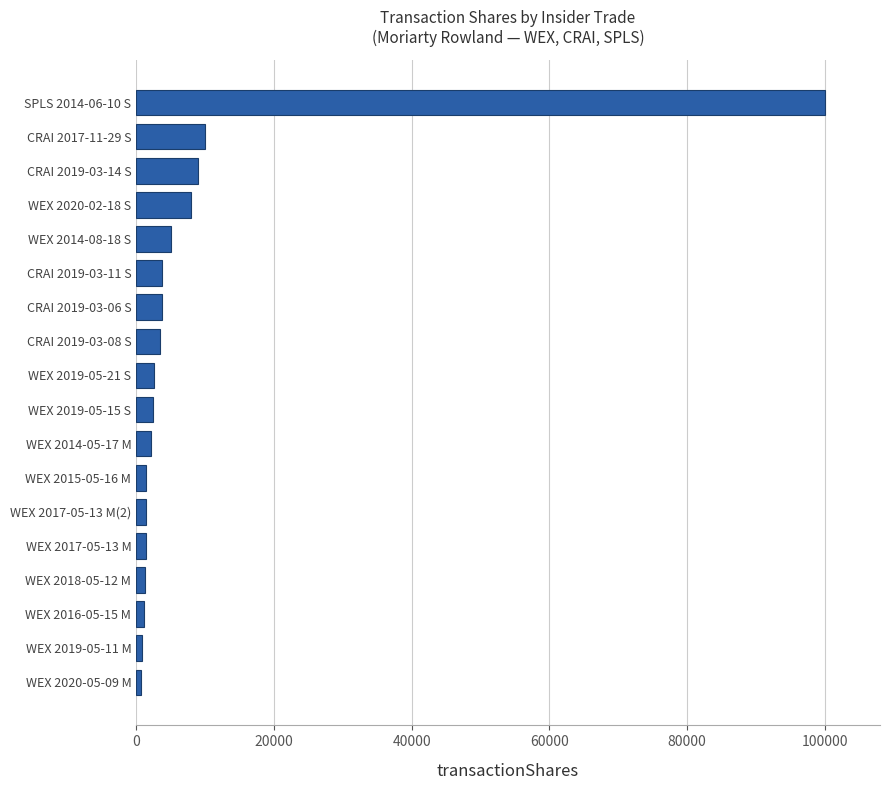

Is it true that the value at SPLS 2014-06-10 S is 49658?

False